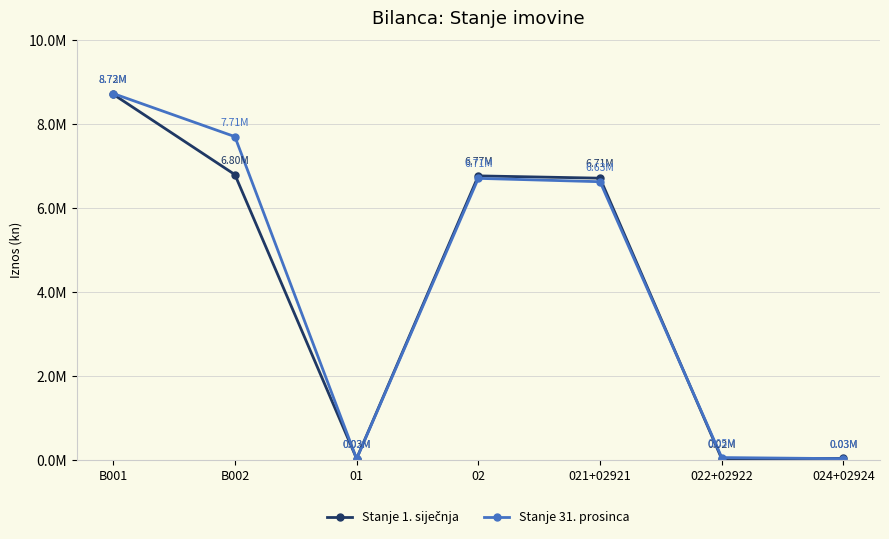

Does the chart have visible grid lines?

Yes